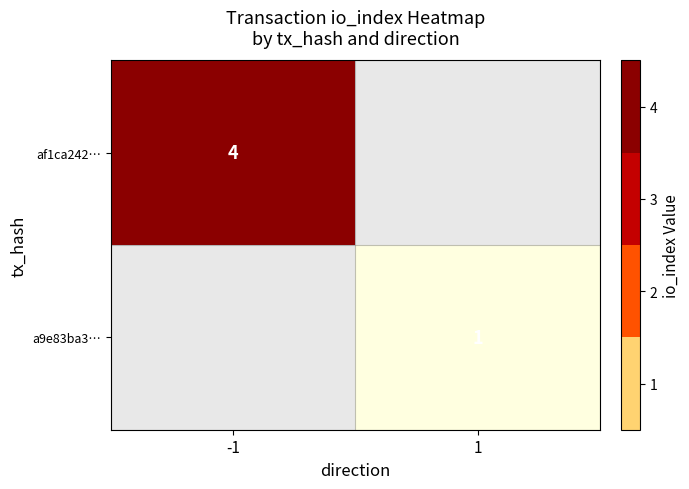

Count the number of data series in this chart.

2